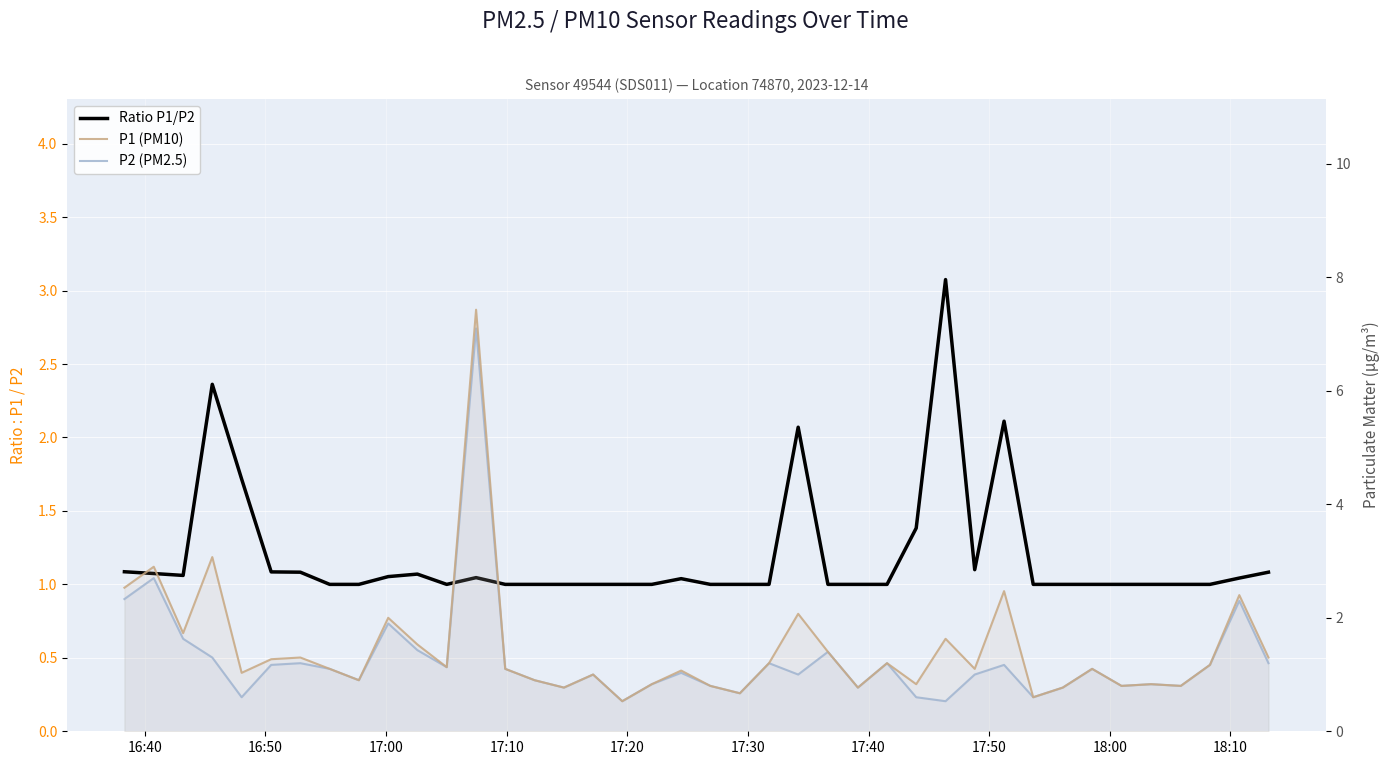

How many lines are shown in the chart?

3